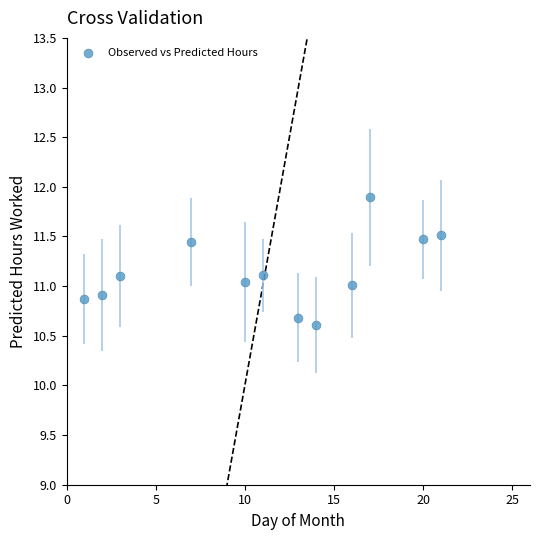

What is the average Y value?

11.1